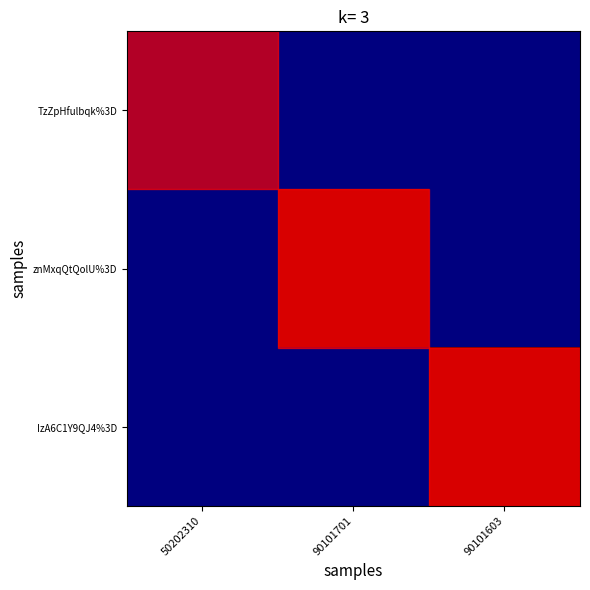

Reading left to right, transcribe all the data shown in this chart.

TzZpHfulbqk%3D: 50202310=0	90101701=0	90101603=0
znMxqQtQolU%3D: 50202310=0	90101701=1	90101603=0
IzA6C1Y9QJ4%3D: 50202310=0	90101701=0	90101603=1